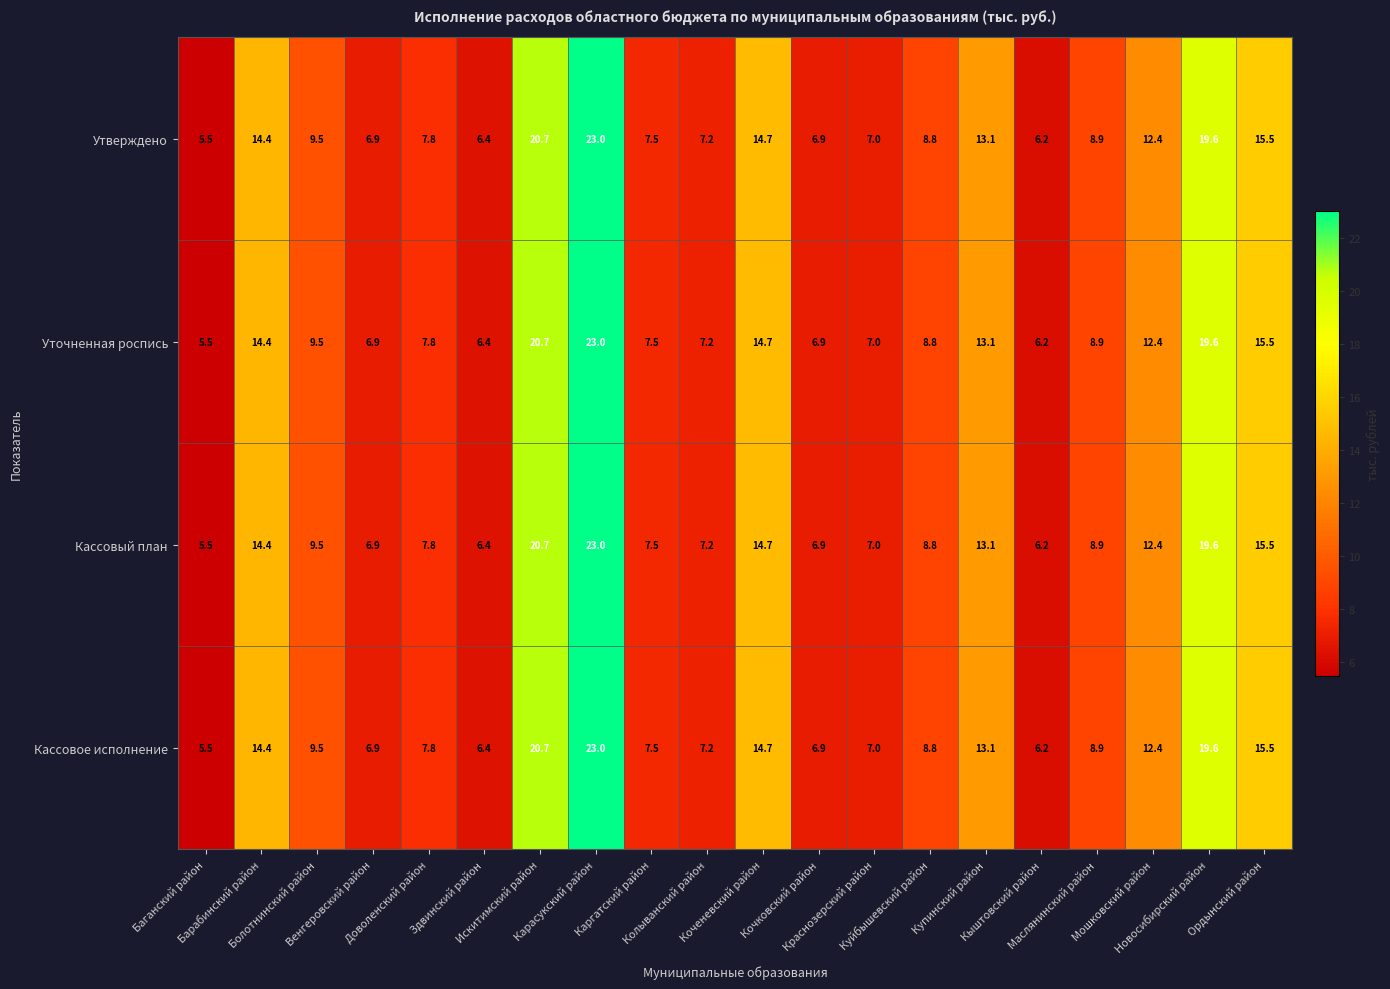

What is the maximum value shown in the chart?

23.0